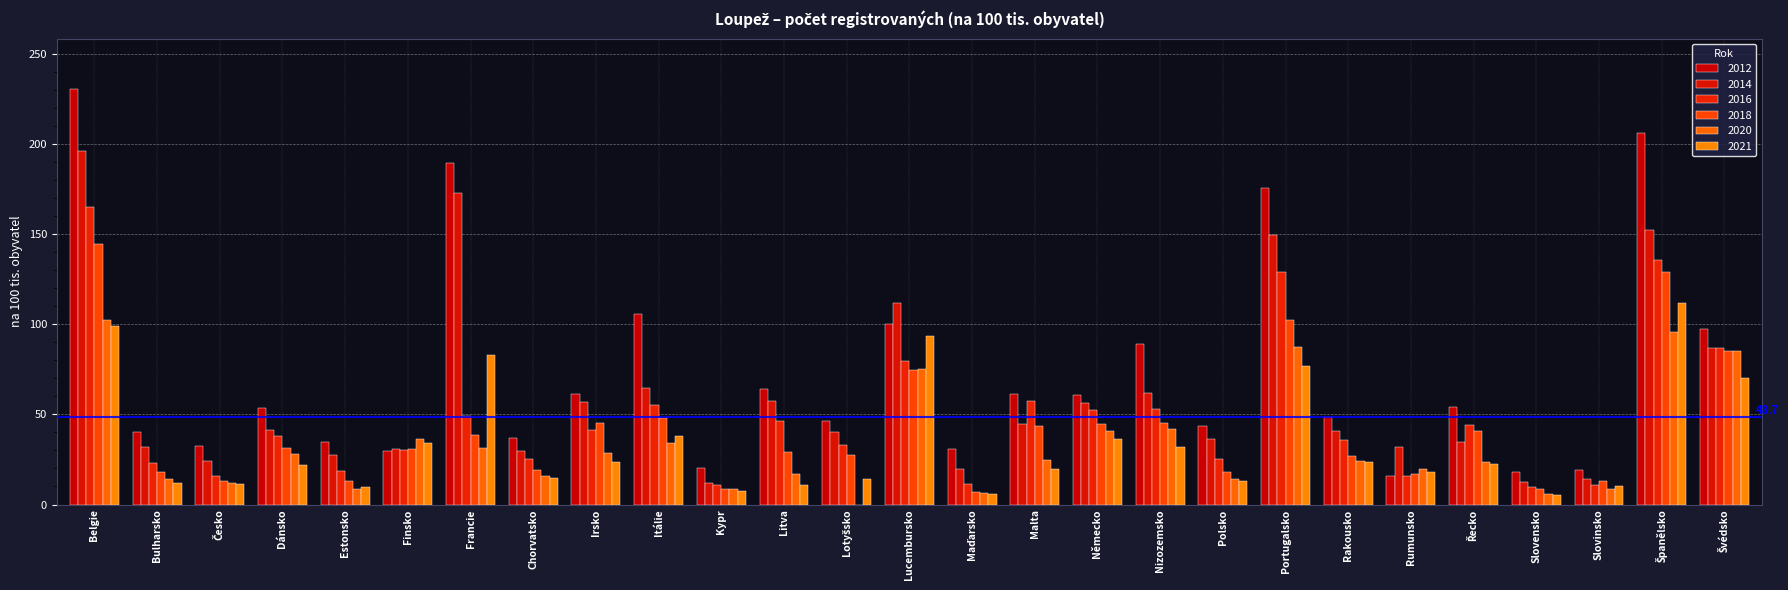

At which label does 2020 reach its minimum?

Lotyšsko